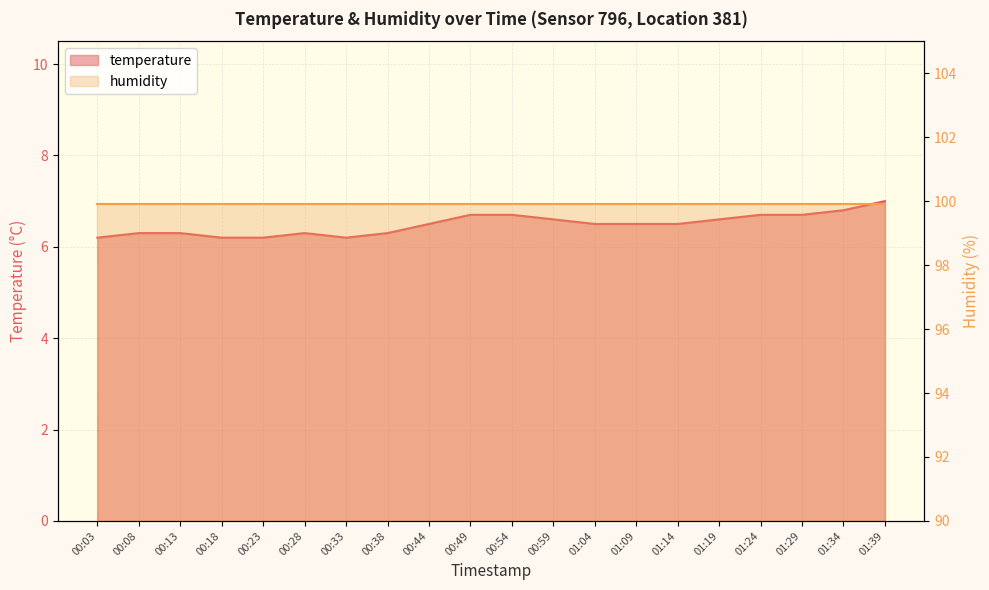

What is the change in value from 00:08 to 01:19?

+0.3